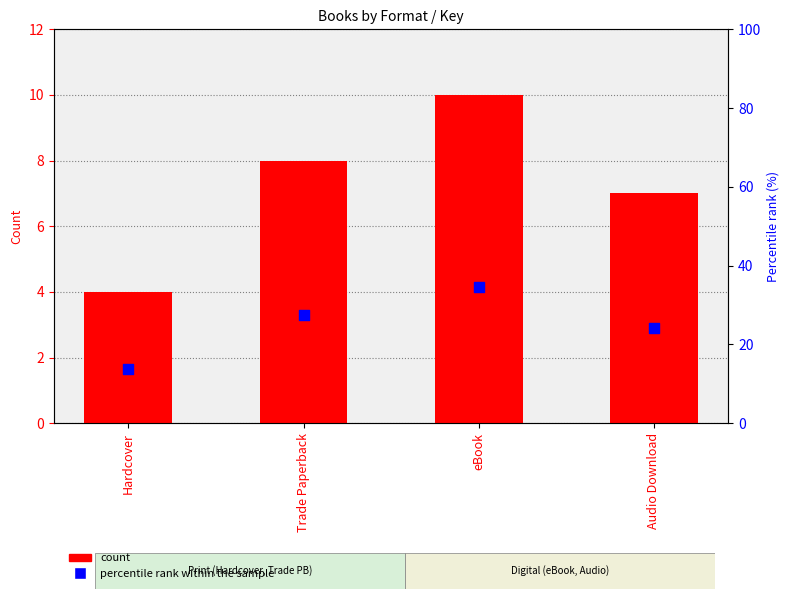

What is the total value across all series at eBook?

44.5